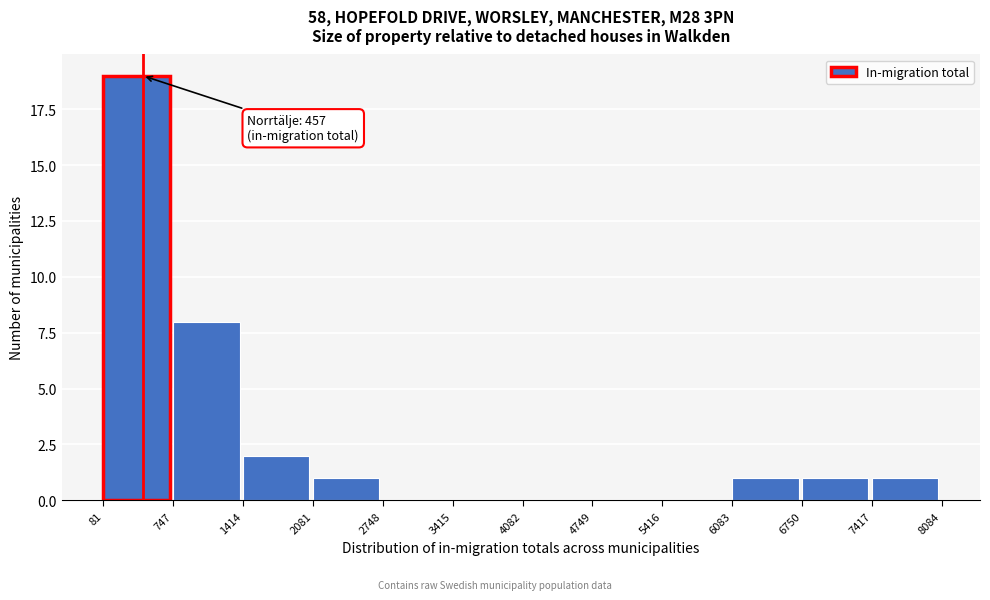

Over which range of the x-axis is the bar tallest?

81 to 747